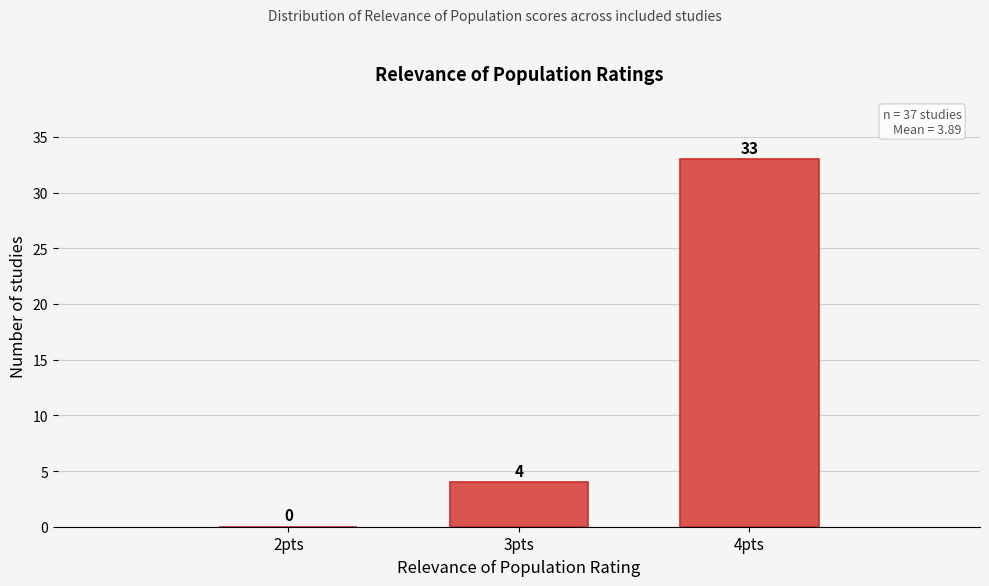

How tall is the bar that spans 3.5 to 4.5 on the x-axis?

33